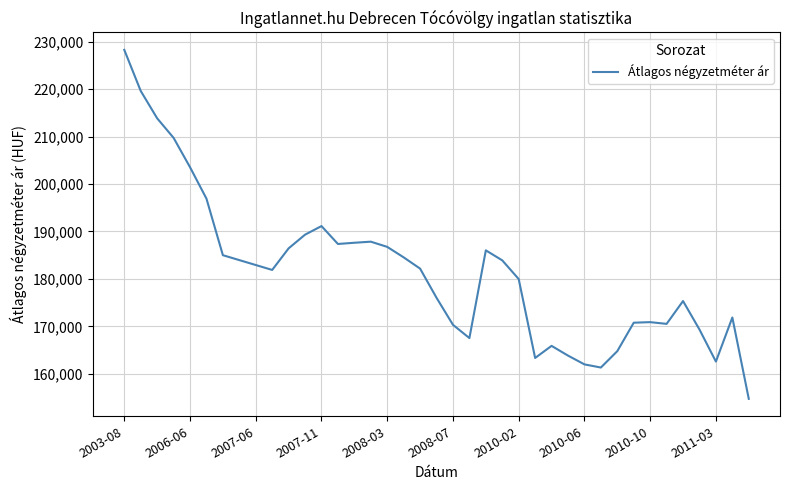

What is the difference between the maximum and minimum values?

73522